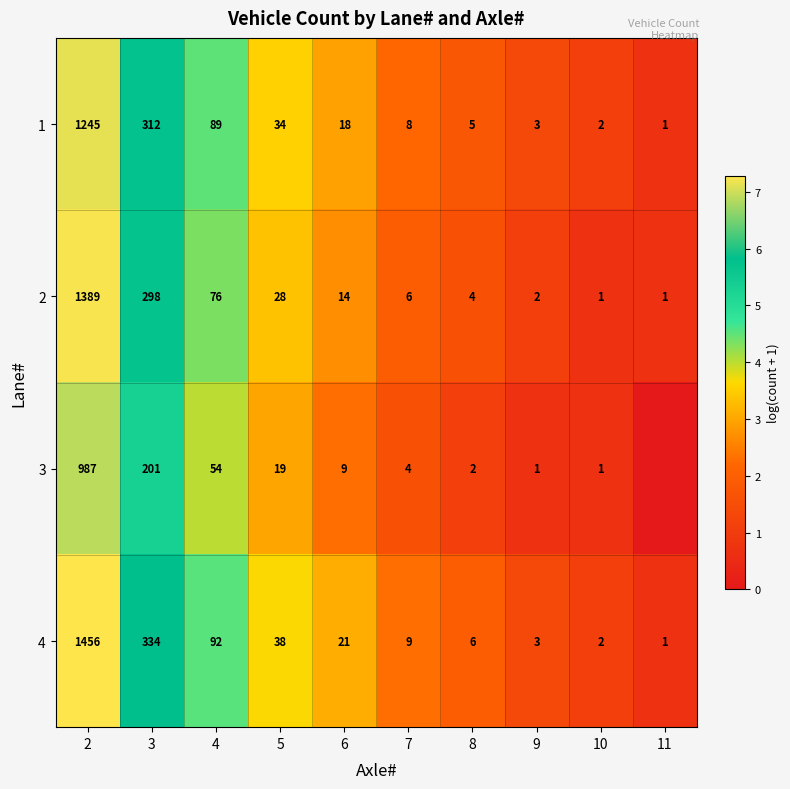

What is the sum of the 2 values at 4 and 2?

1465